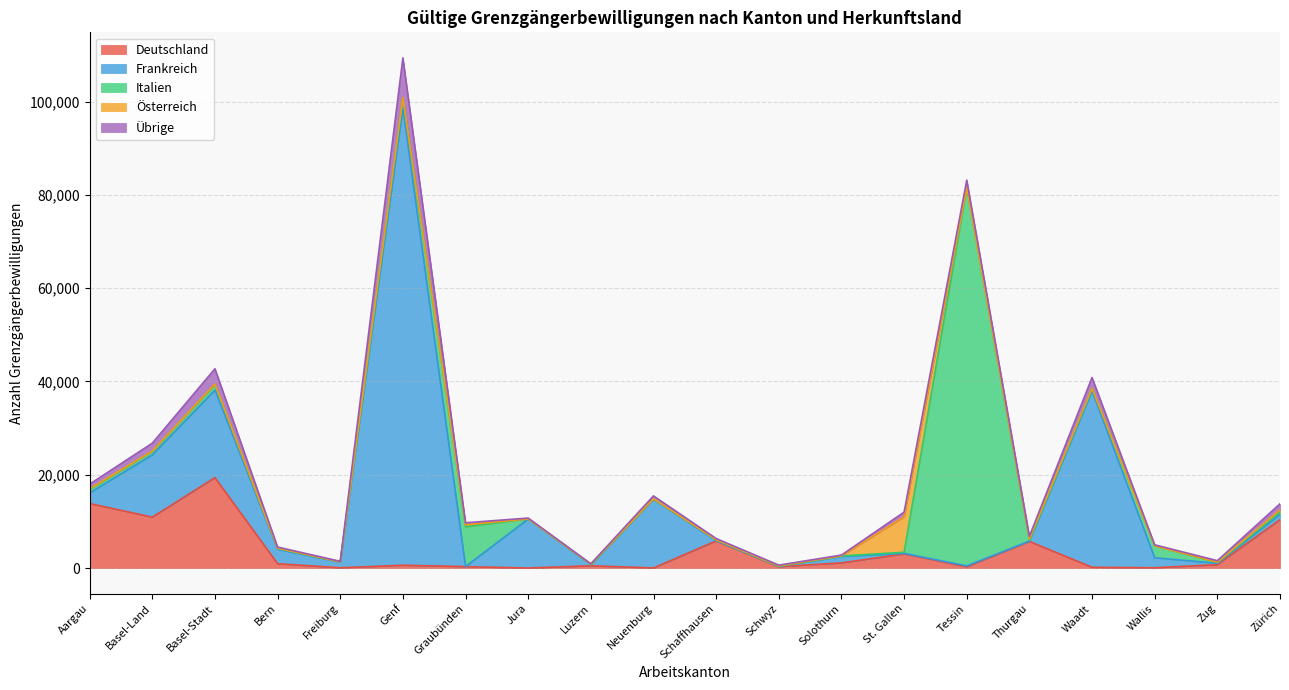

Rank the series by their maximum value, from lowest to highest.

Österreich, Übrige, Deutschland, Italien, Frankreich